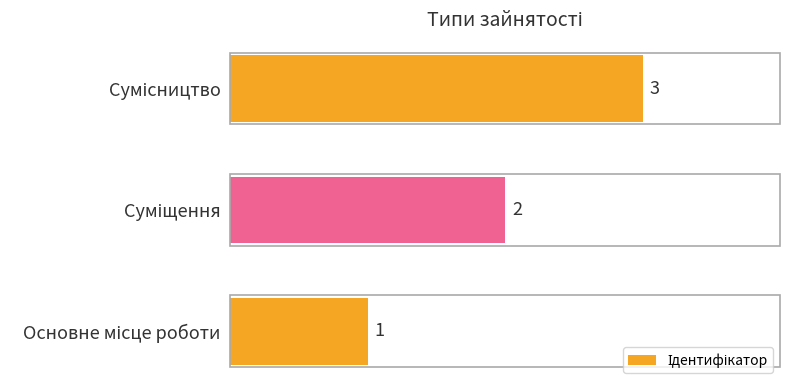

What is the minimum value shown in the chart?

1